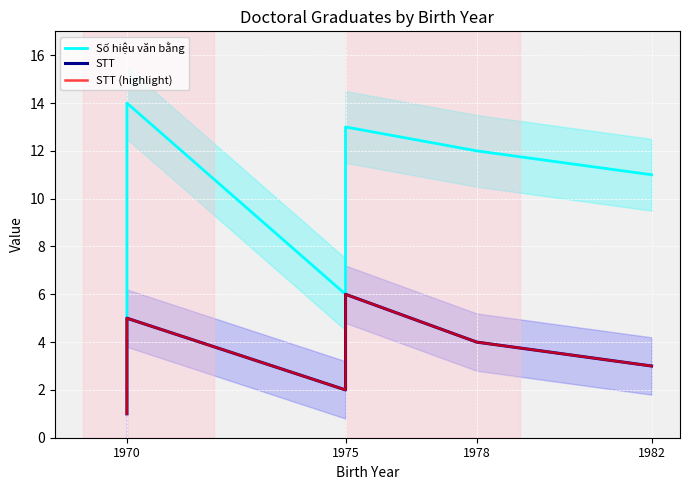

The value of Số hiệu văn bằng at 1970 is 7. True or false?

False